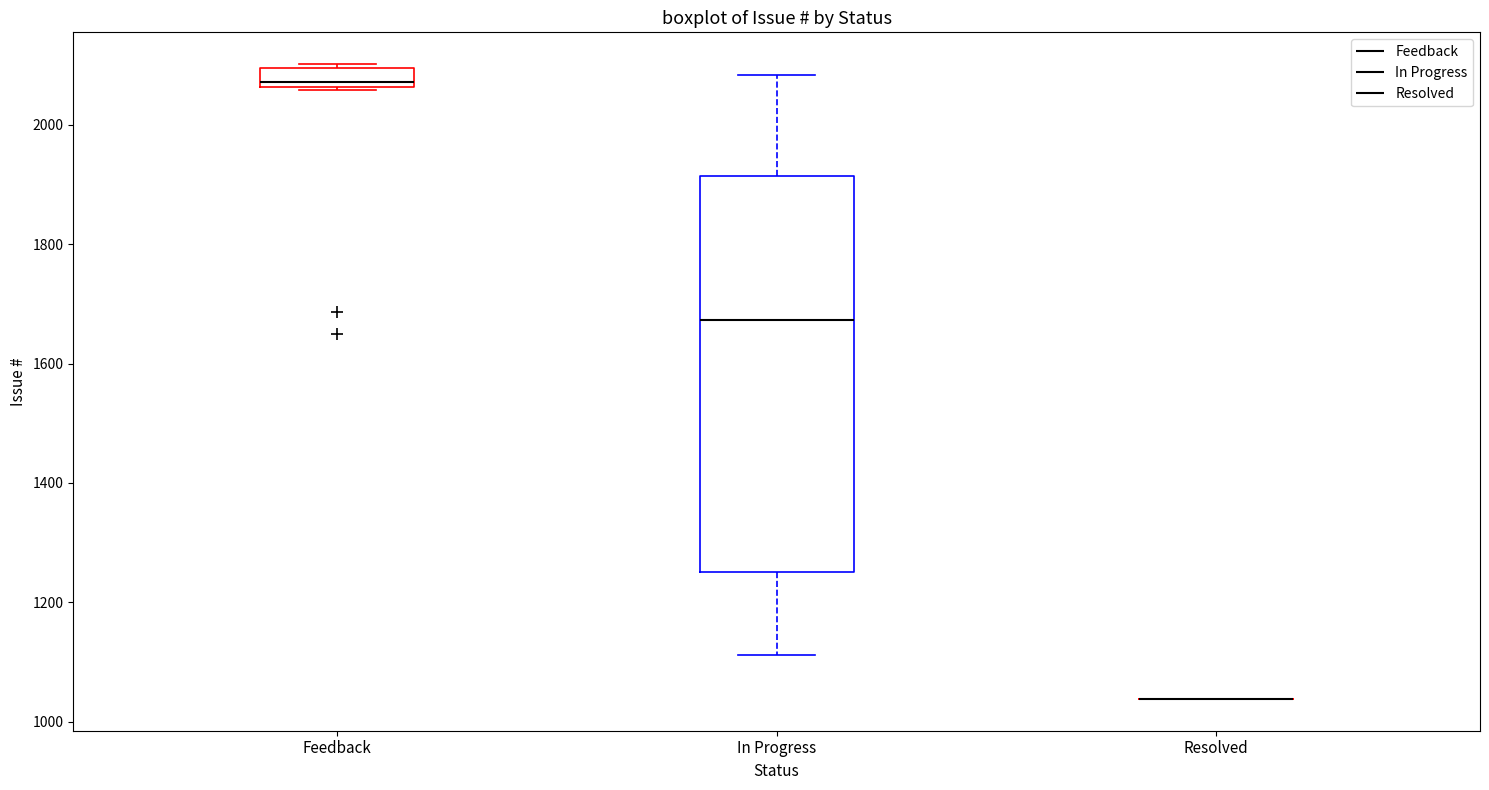

Where is the lower edge of the box for In Progress on the y-axis? The values are not printed on the chart, so give them approximately, as read against the axis.

1260